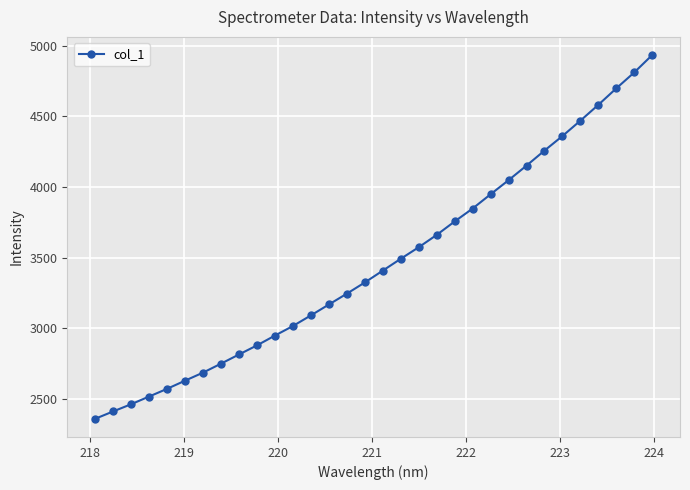

What is the sum of all values?

110883.9